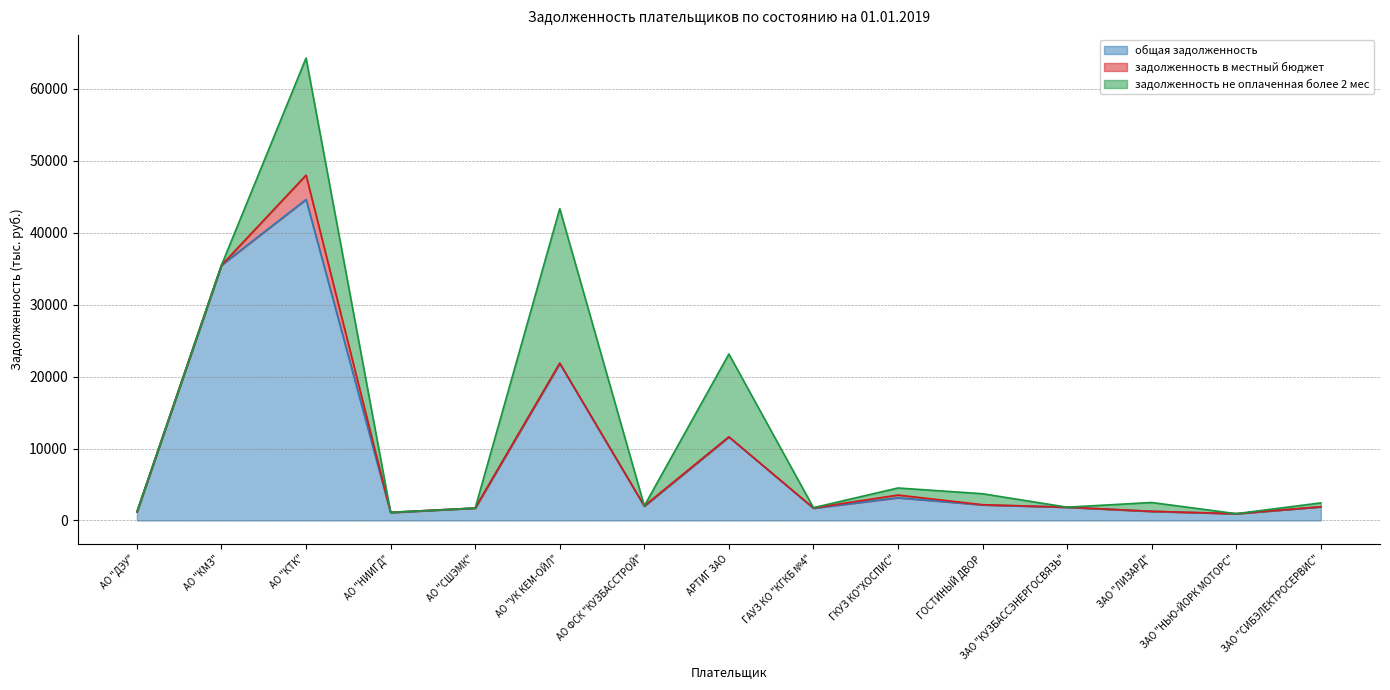

After their last crossing, which series has the higher values: задолженность в местный бюджет or задолженность не оплаченная более 2 мес?

задолженность не оплаченная более 2 мес